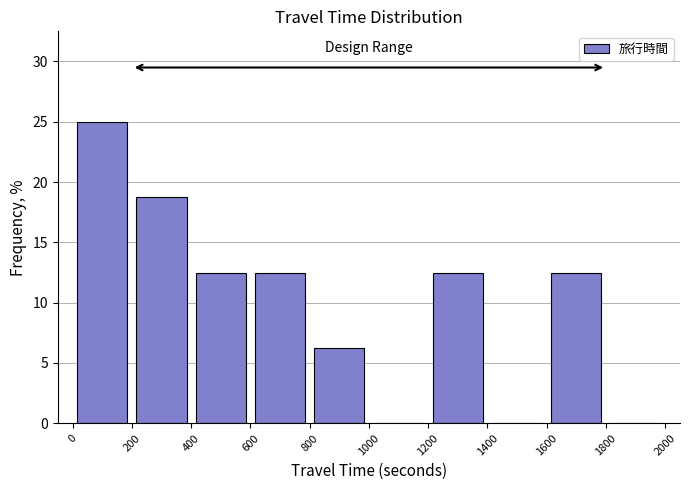

What is the height of the bar covering 600 to 800 on the x-axis? The values are not printed on the chart, so give them approximately, as read against the axis.

12.5